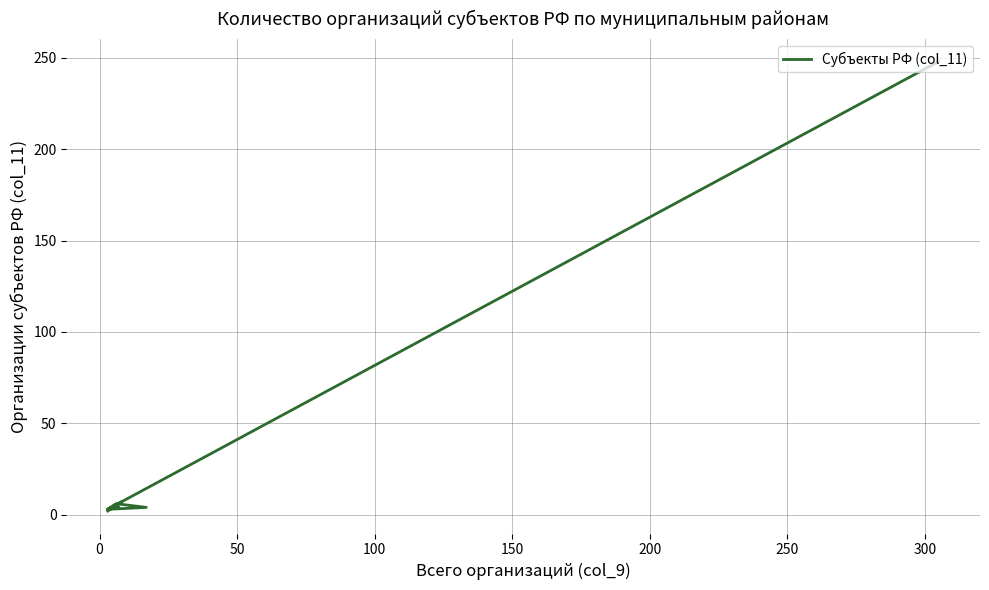

How many points are higher than both their immediate neighbors (excluding endpoints)?

3